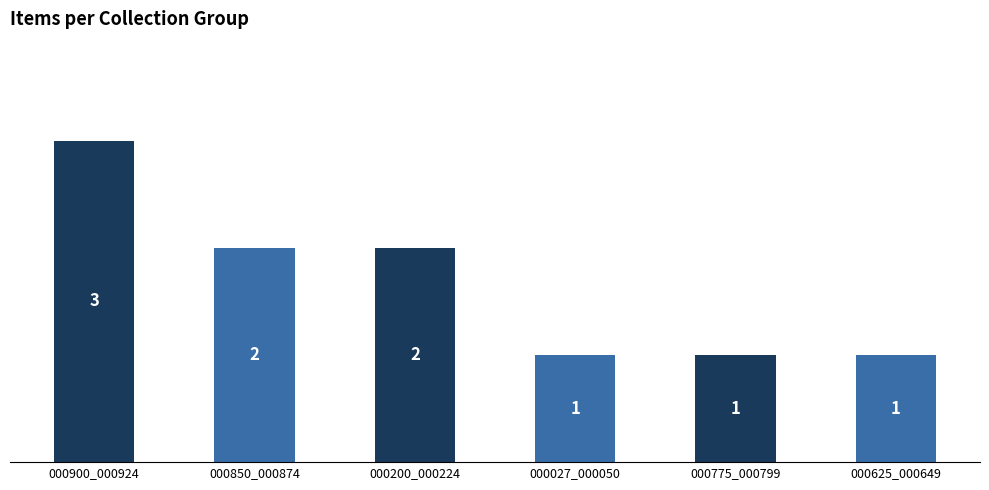

Reading right to left, extract all data points from this chart.

000625_000649=1	000775_000799=1	000027_000050=1	000200_000224=2	000850_000874=2	000900_000924=3